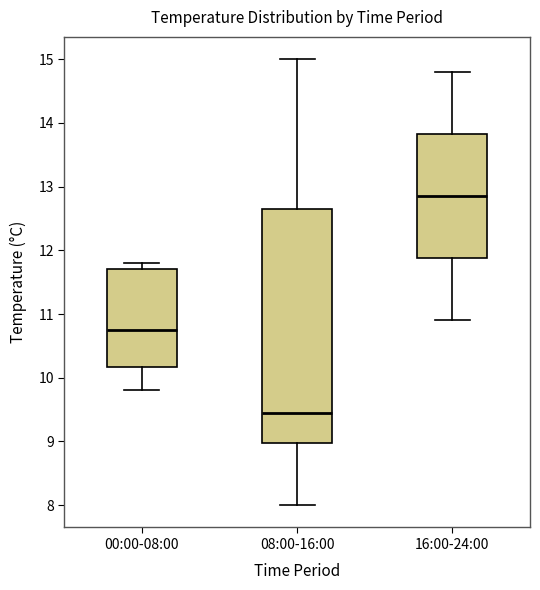

Reading left to right, transcribe this box plot: for each box, give where its median line is, the range the box spans, and where its two whiskers end, as read against the y-axis. The values are not printed on the chart, so give them approximately, as read against the axis.

00:00-08:00: median 10.8, box 10.2 to 11.7, whiskers 9.8 to 11.8
08:00-16:00: median 9.5, box 9.0 to 12.7, whiskers 8.0 to 15.0
16:00-24:00: median 12.9, box 11.9 to 13.8, whiskers 10.9 to 14.8